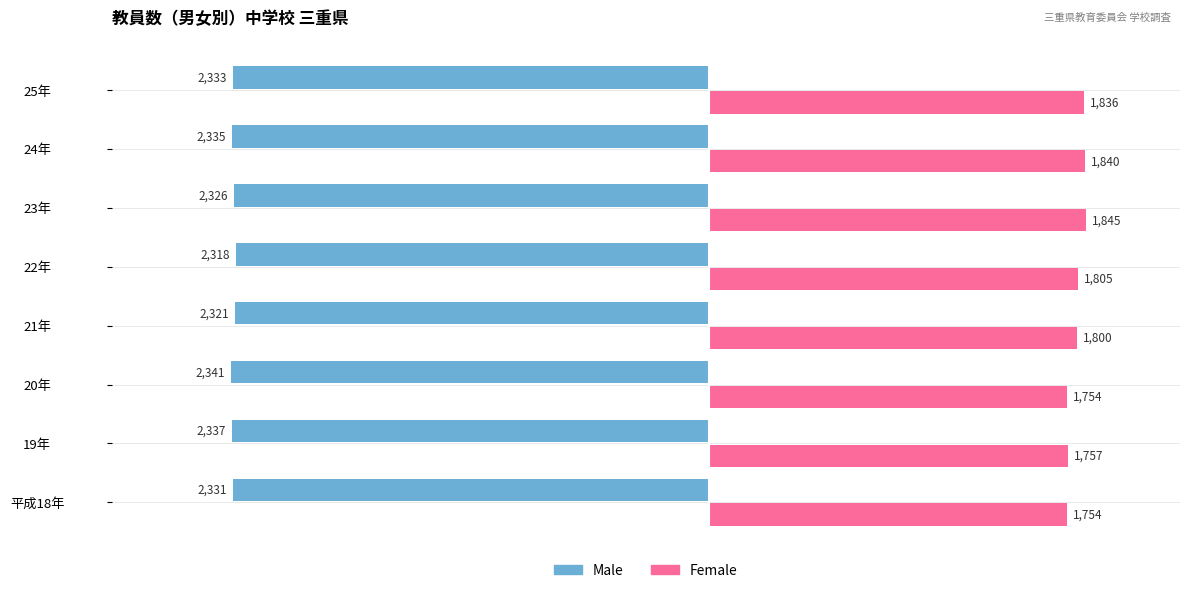

What is the difference between the maximum and minimum values in the Male series?

23